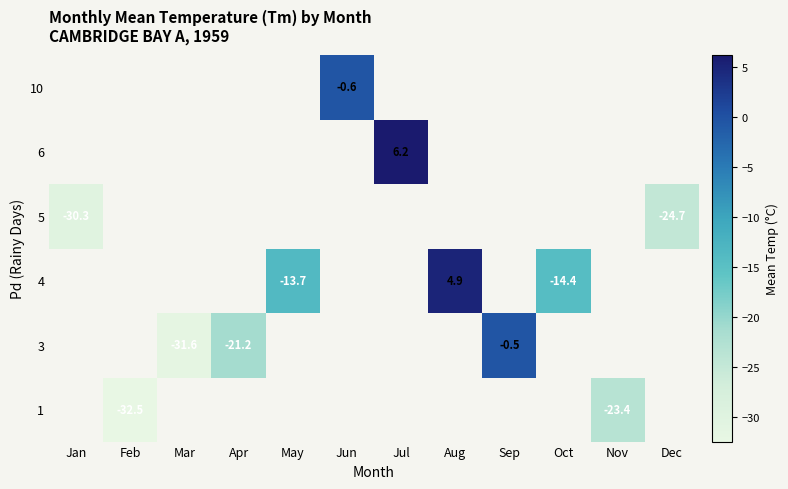

How many negative values does the row_0 series have?

2